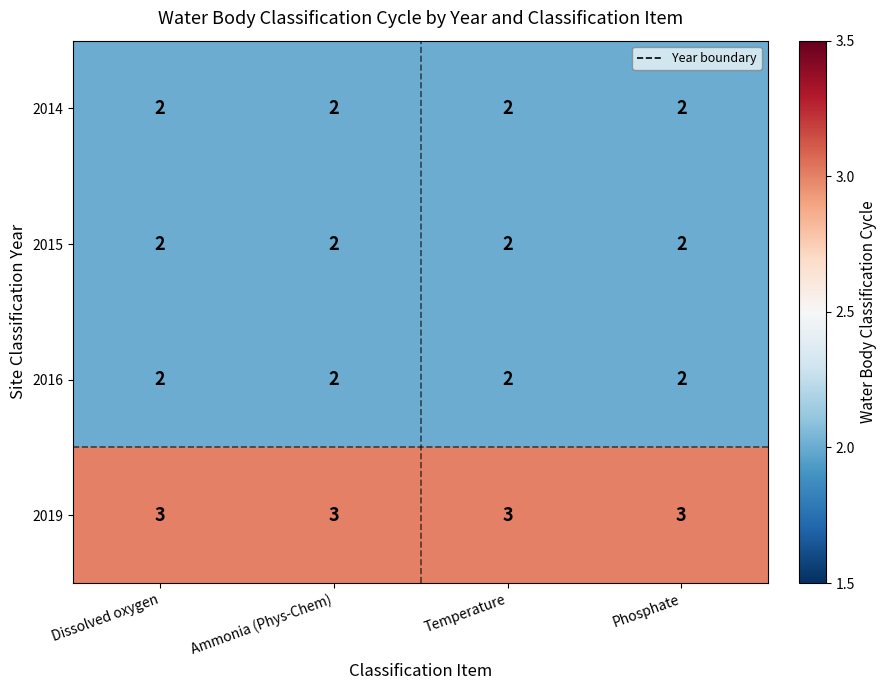

The value of 2015 at Phosphate is 1. True or false?

False